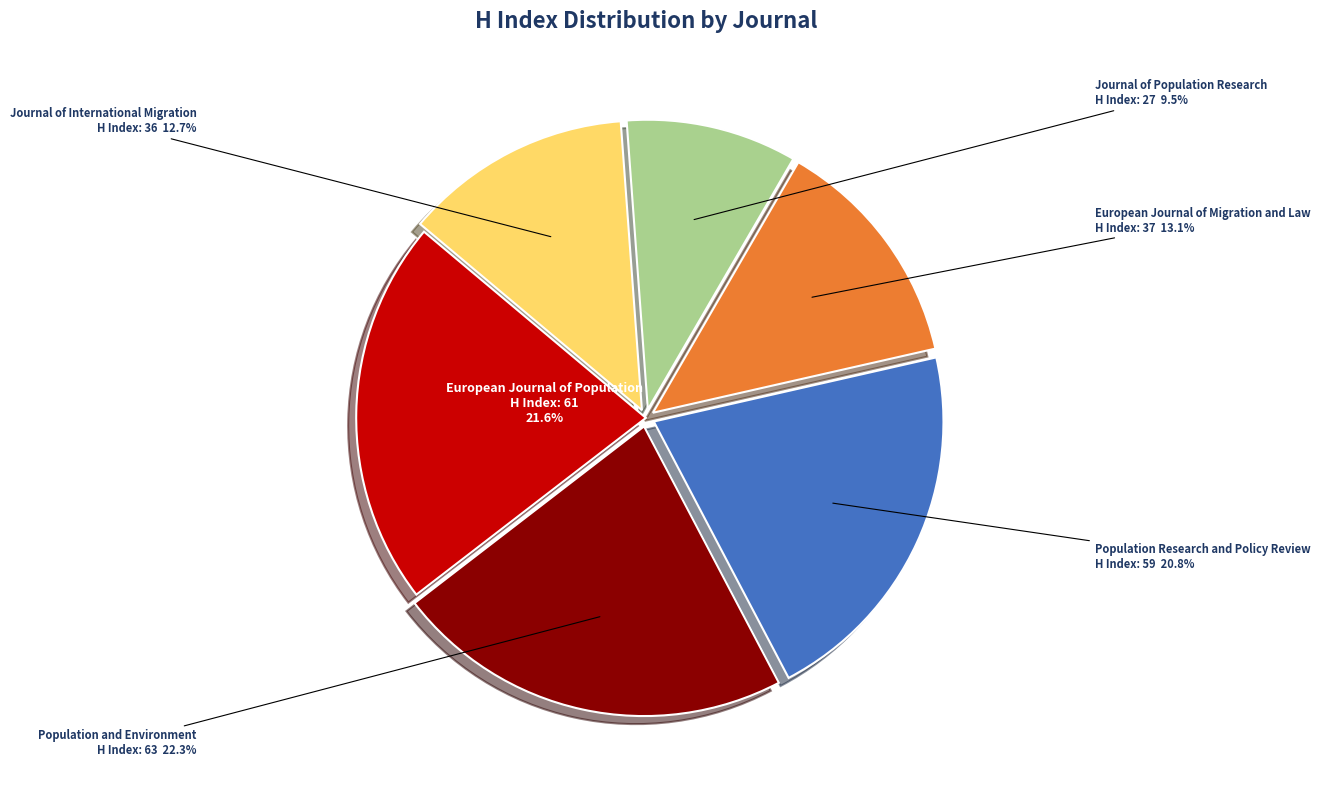

Between Population Research and Policy Review and European Journal of Population, which is larger?

European Journal of Population